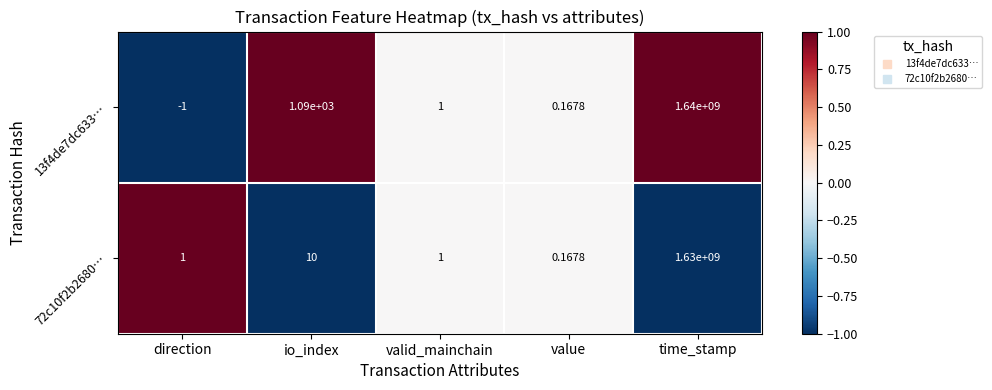

Where is 72c10f2b2680… nearest to the value 815000000?

io_index